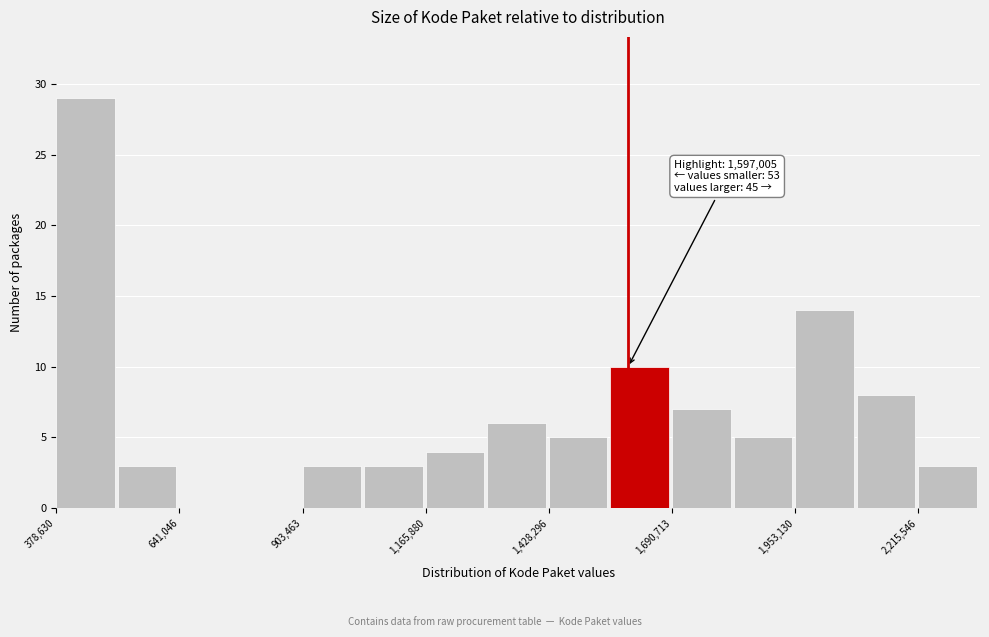

Read against the x-axis, roughly where is the centre of the tallest bar?

450000